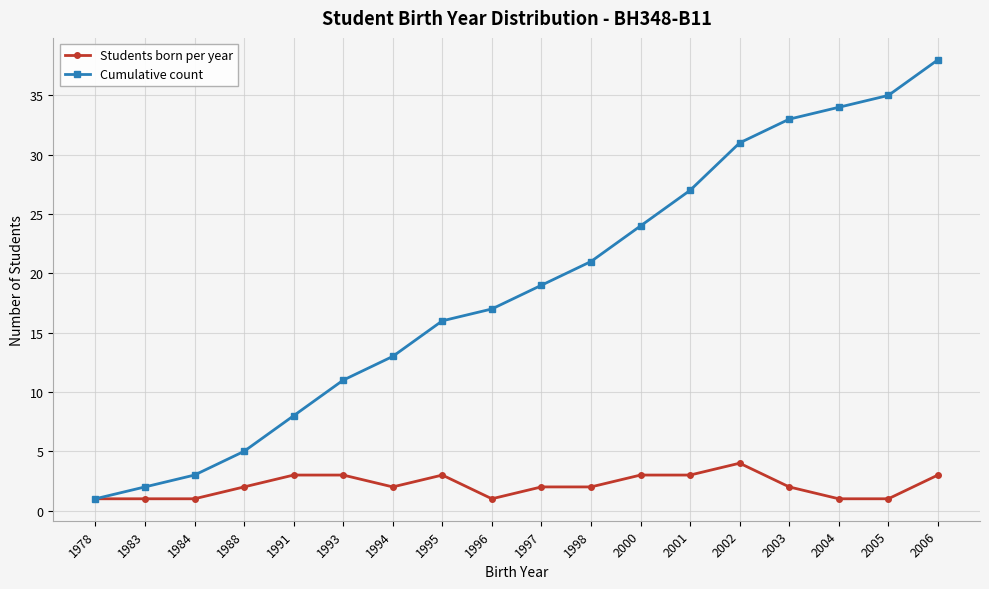

List the series in order of their overall mean, highest first.

Cumulative count, Students born per year